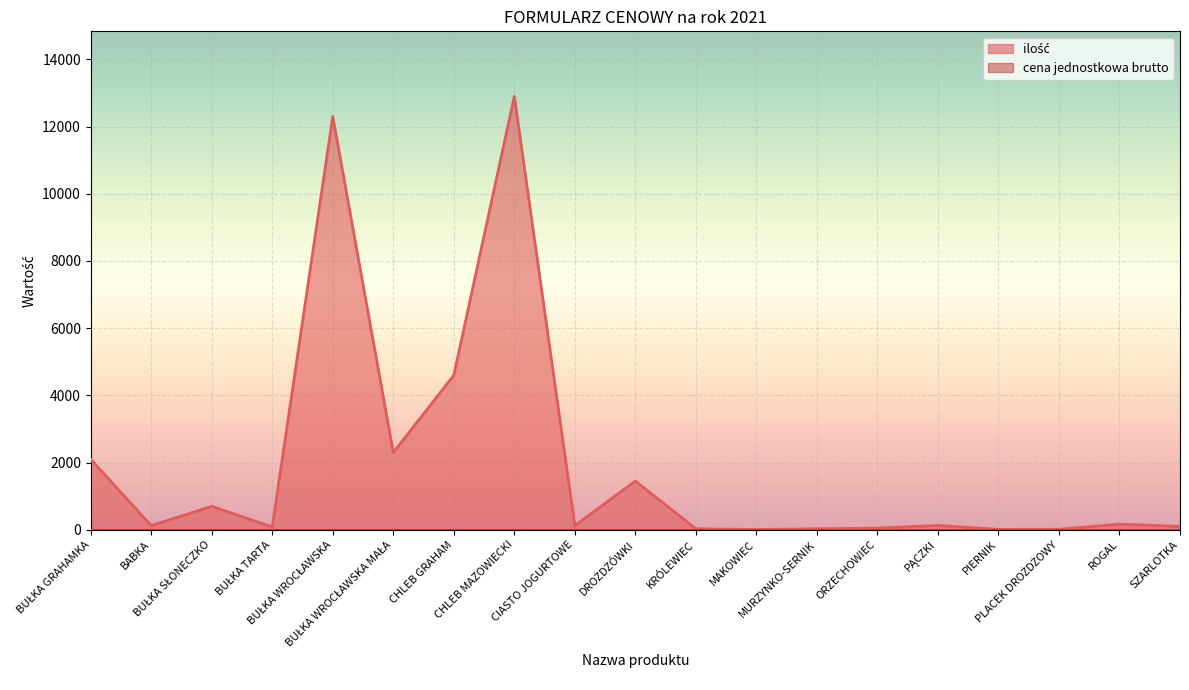

How many points are higher than both their immediate neighbors (excluding endpoints)?

6